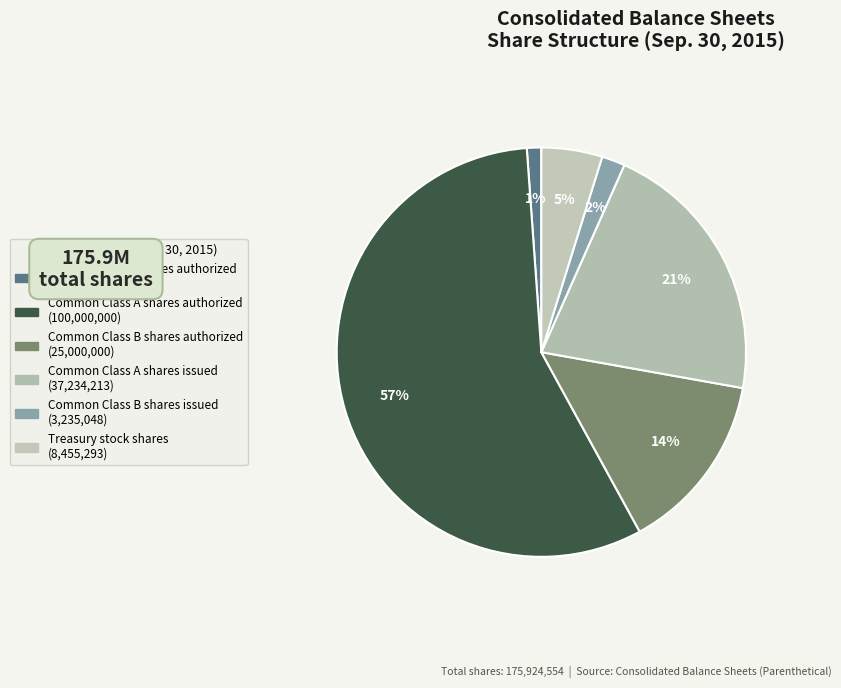

Which category has the smallest portion of the pie?

Preferred Stock shares authorized